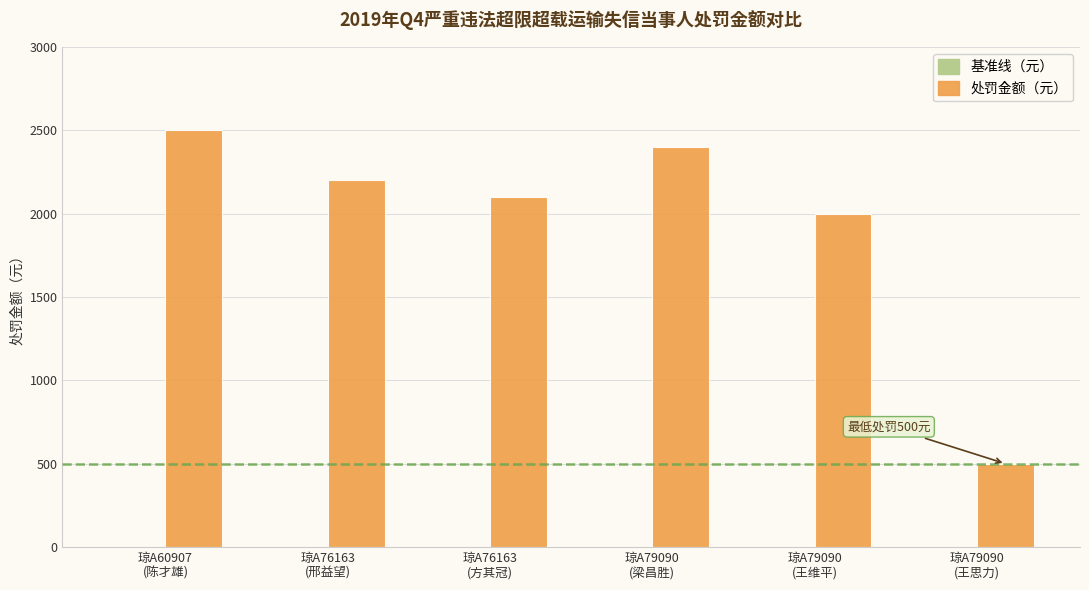

What is the maximum value shown in the chart?

2500